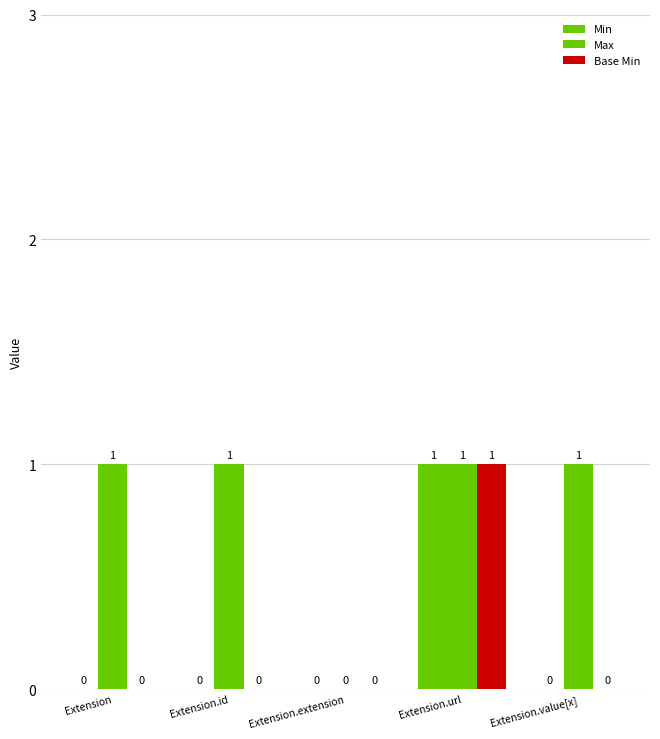

What is the total value across all series at Extension?

1